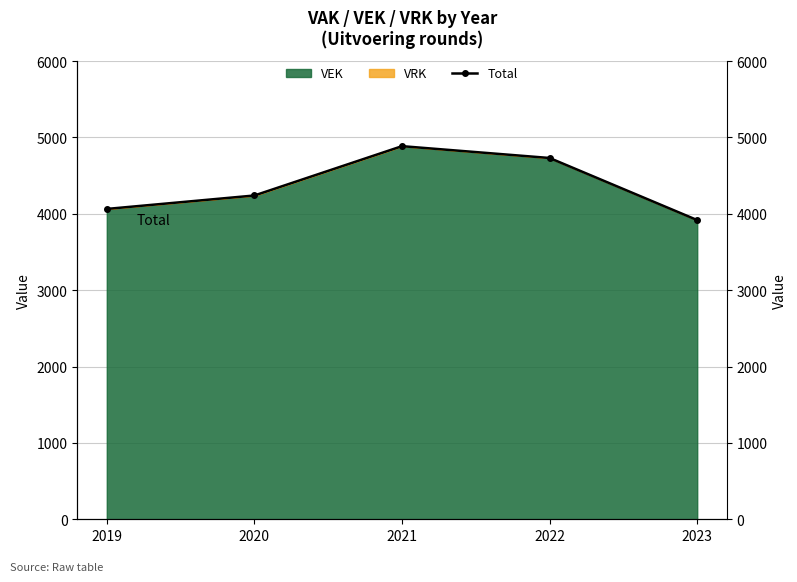

How many data points are less than 4240?

2